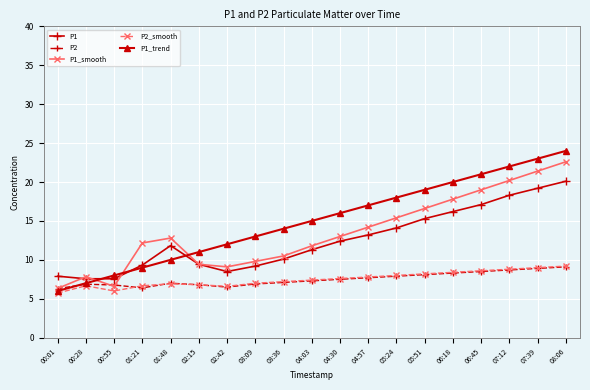

What is the total value across all series at 04:57?

59.9